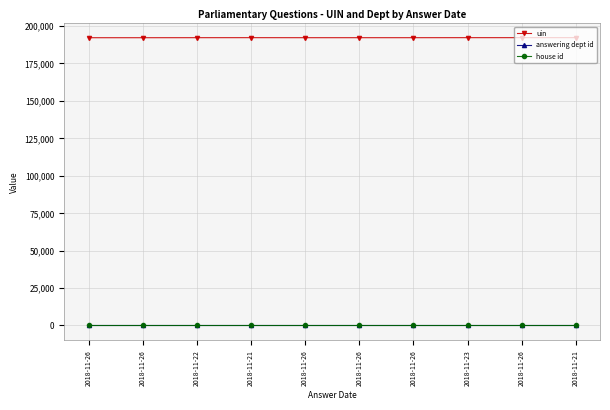

How many lines are shown in the chart?

3